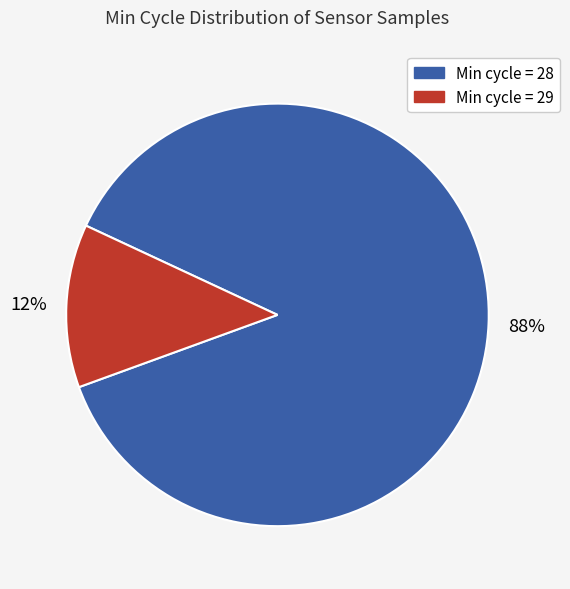

Rank the categories by value from highest to lowest.

Min cycle = 28, Min cycle = 29